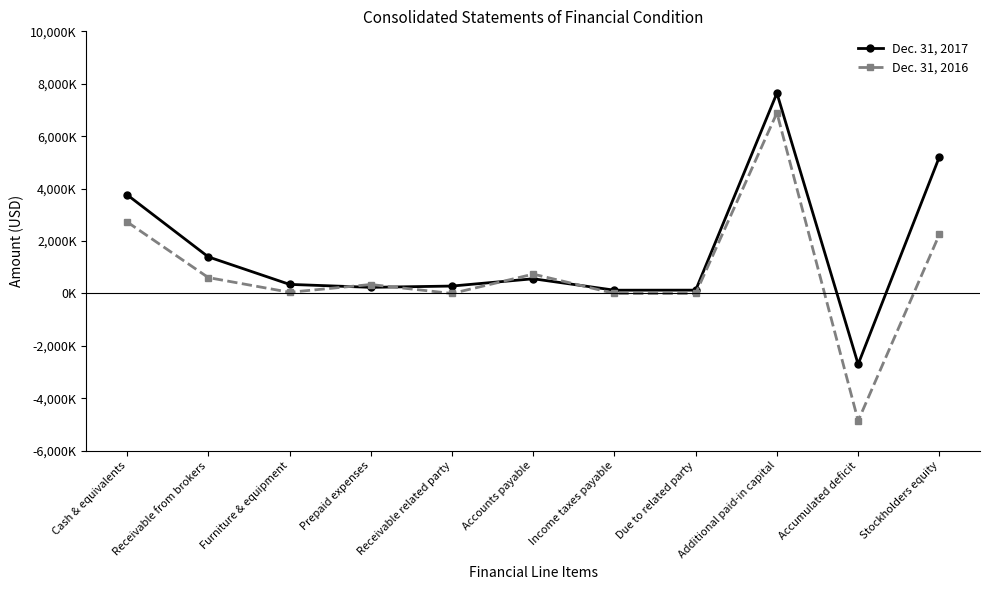

What is the difference between the highest and lowest values at Prepaid expenses?

108000